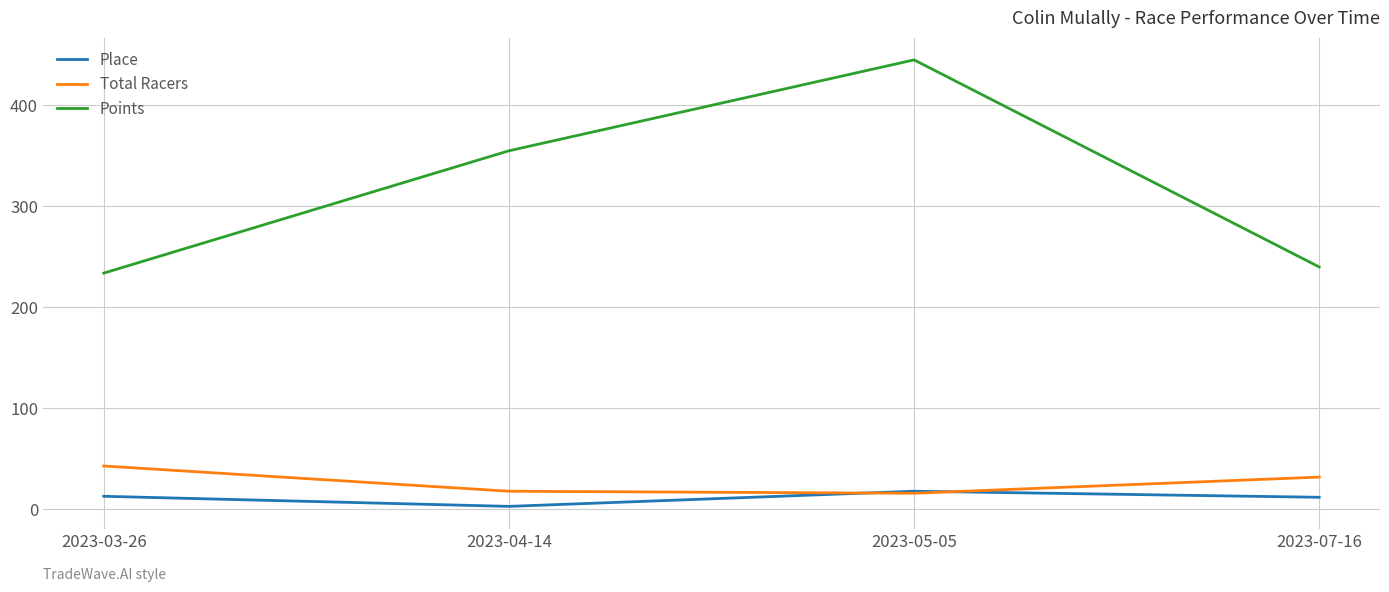

The Place series shows 13.0 at 2023-03-26. True or false?

True